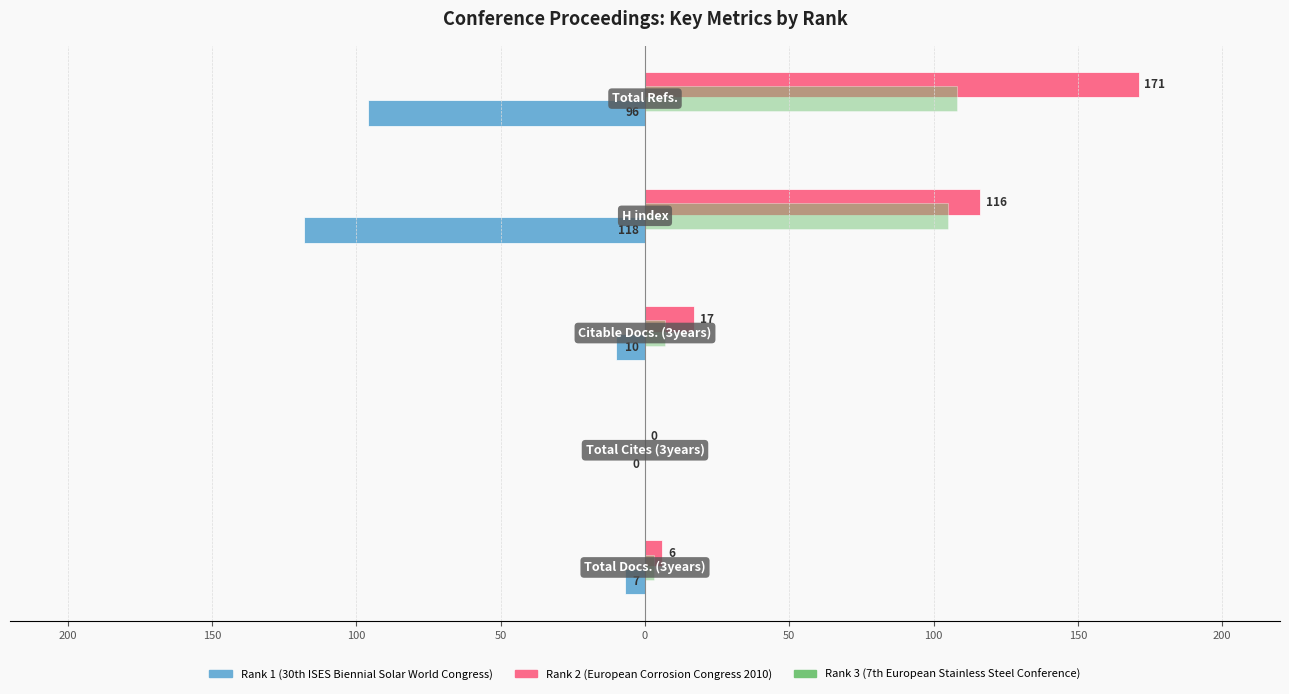

What are all the series names shown in the legend?

Rank 1 (30th ISES Biennial Solar World Congress), Rank 2 (European Corrosion Congress 2010), Rank 3 (7th European Stainless Steel Conference)